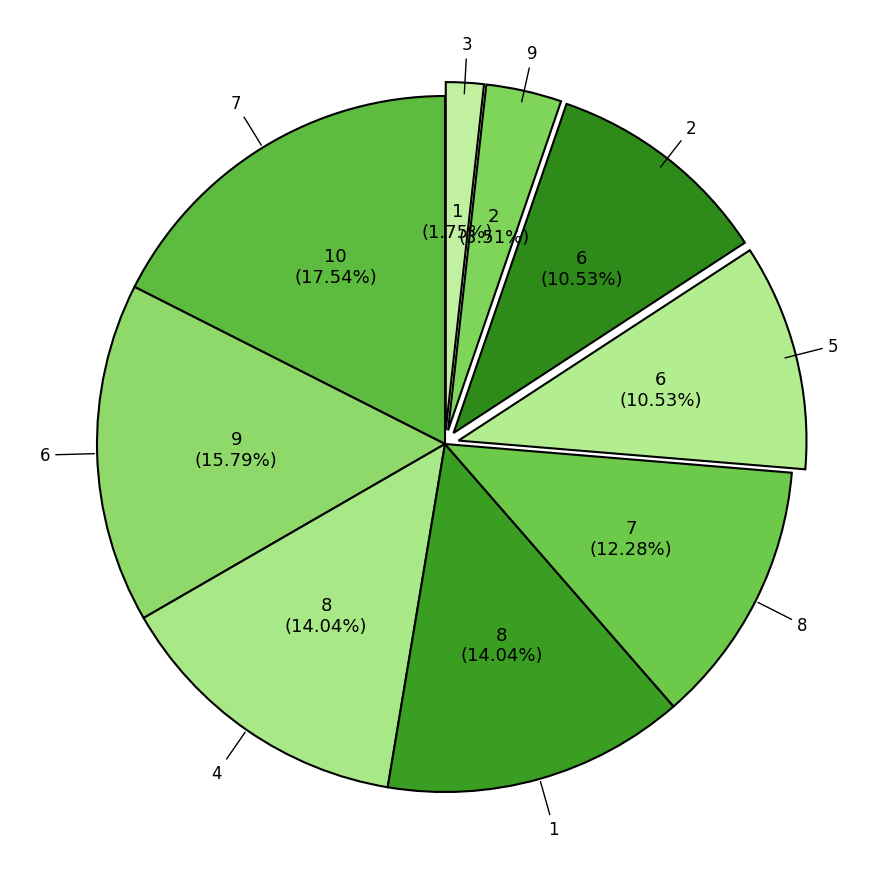

How many slices are in this pie chart?

9